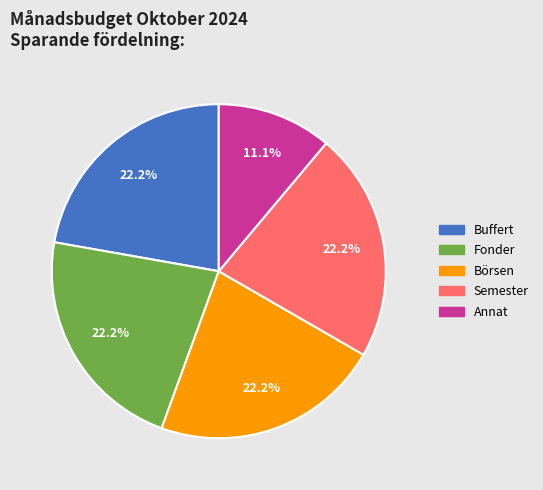

The Semester slice represents 22% of the pie. True or false?

True